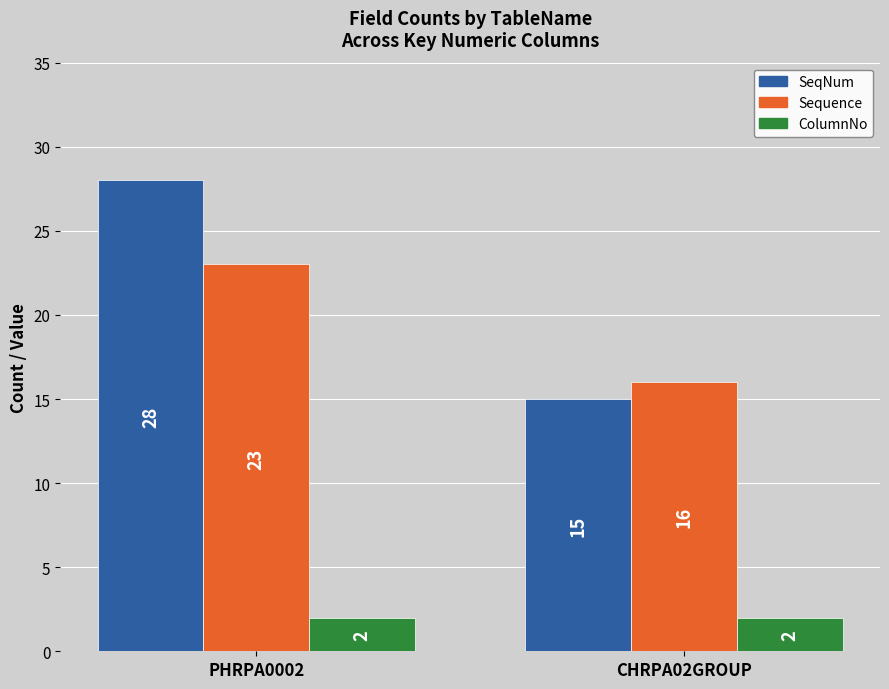

What is the difference between the maximum and minimum values in the SeqNum series?

13